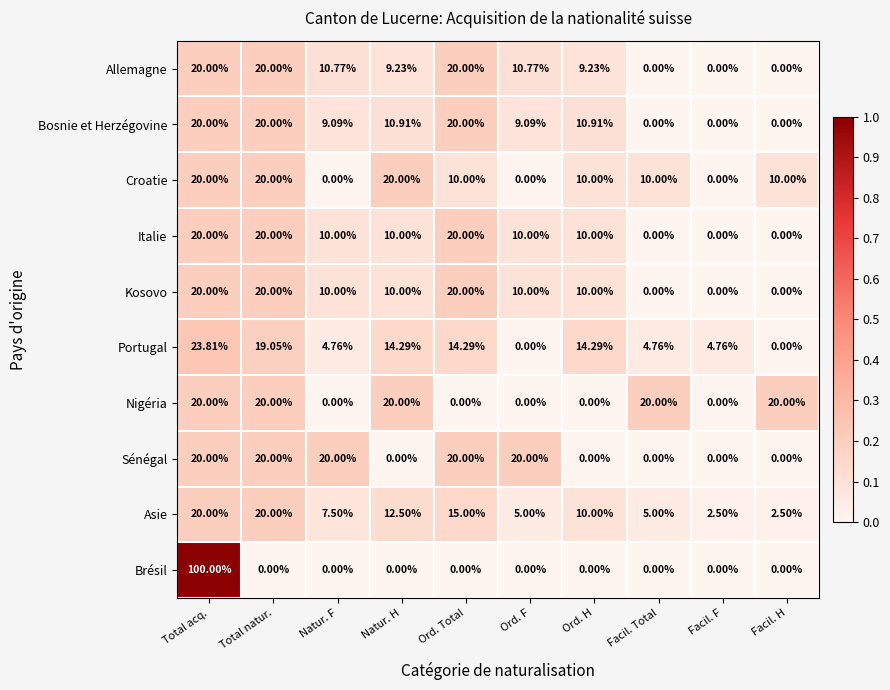

Where does the Portugal series first go above 14?

Total acq.